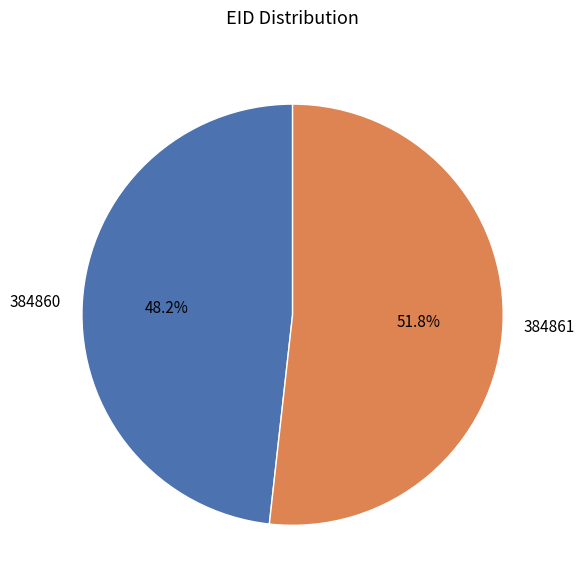

To the nearest percent, what is the difference between the 384861 and 384860 slice percentages?

4%